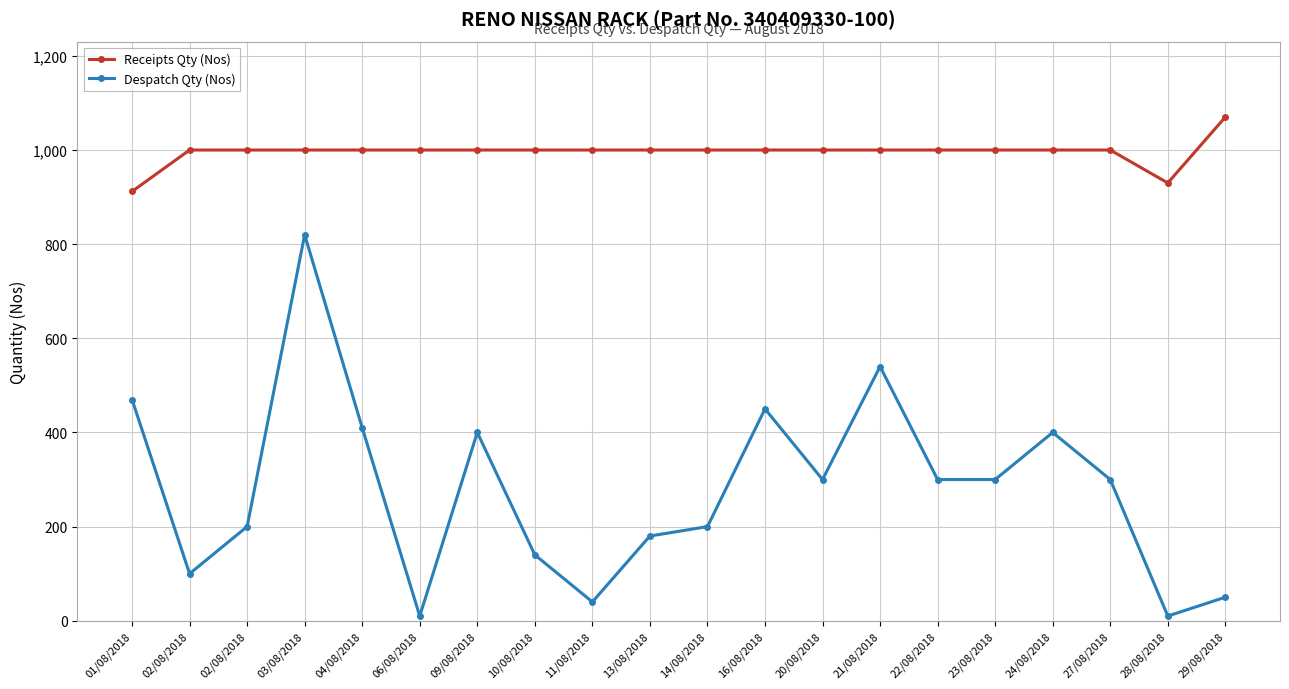

How many values in the Despatch Qty (Nos) series are below 300?

9